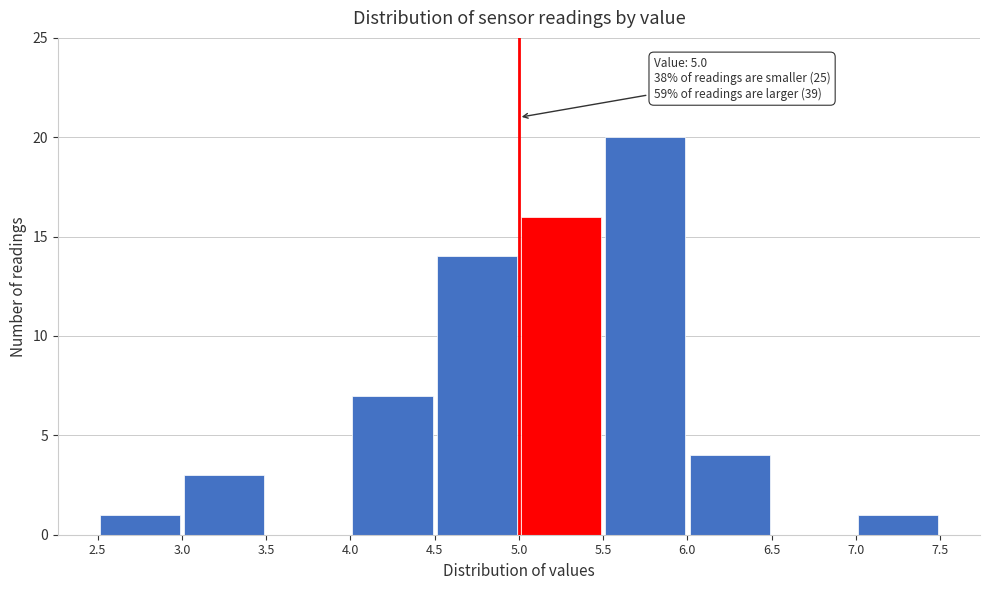

Over which range of the x-axis is the bar tallest?

5.5 to 6.0